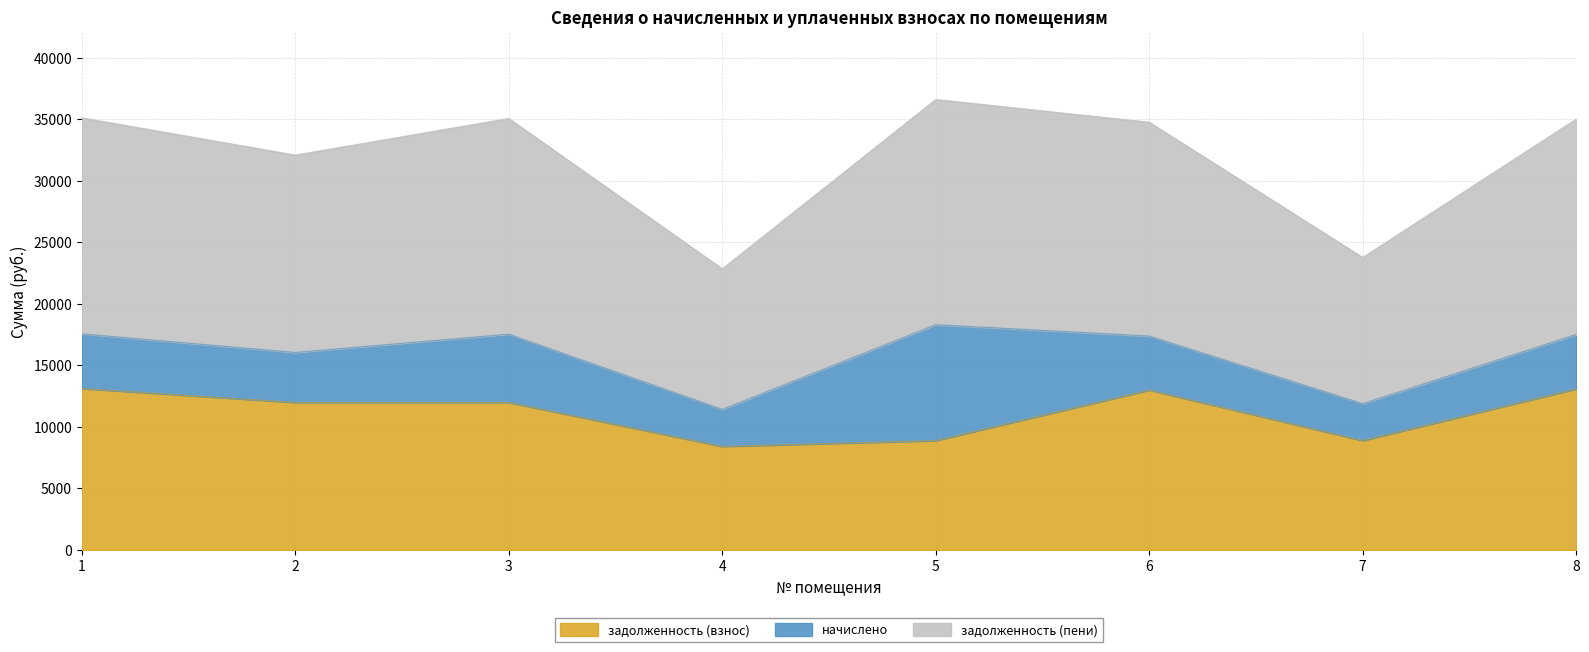

True or false: задолженность (пени) and задолженность (взнос) cross at least once.

False